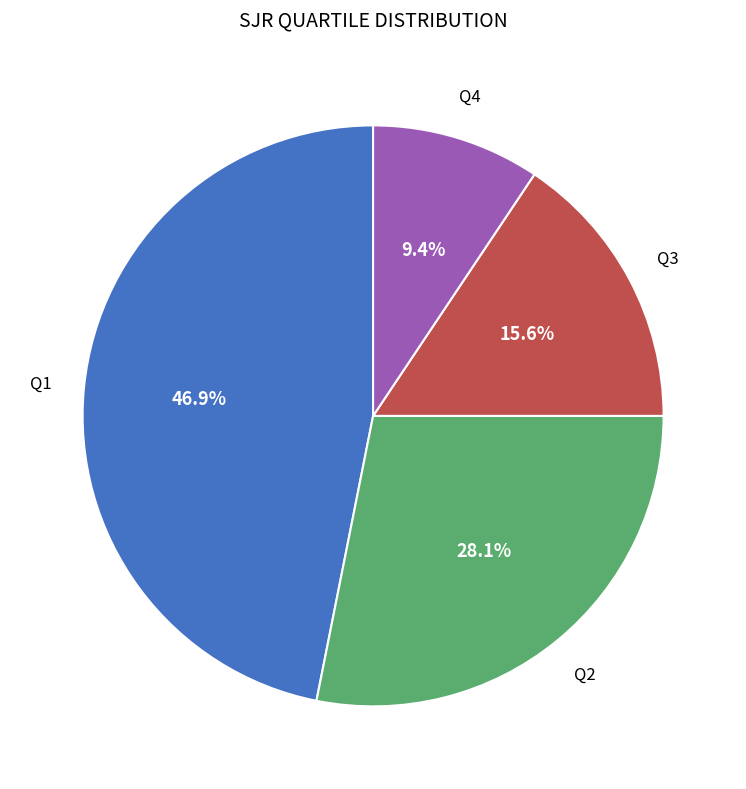

Rank the categories by value from lowest to highest.

Q4, Q3, Q2, Q1